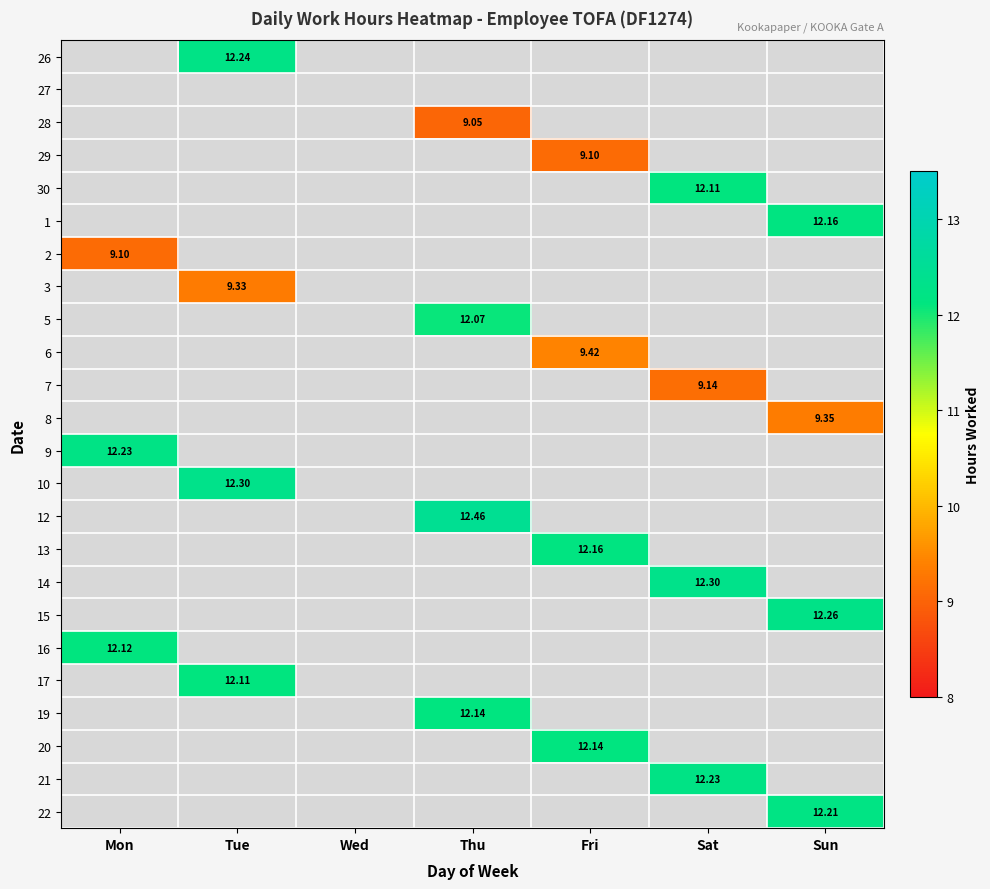

Which category has the lowest value across all series?

Thu